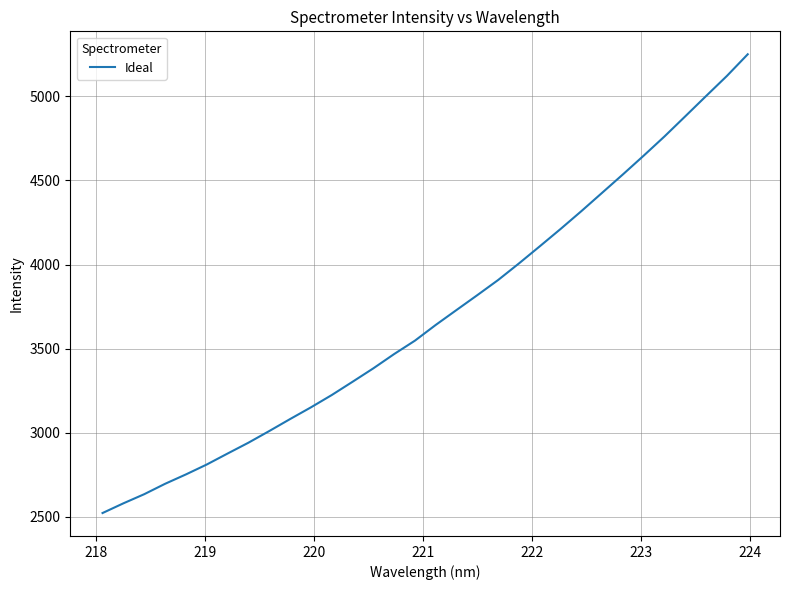

What is the difference between the maximum and minimum values?

2728.9